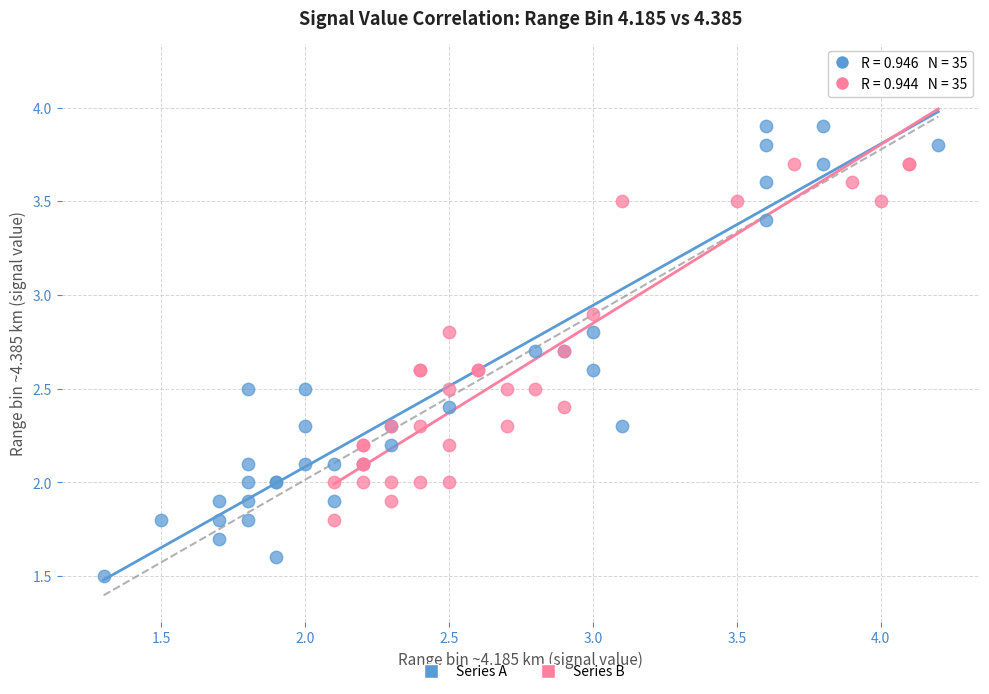

Which series reaches the minimum Y coordinate?

Series A